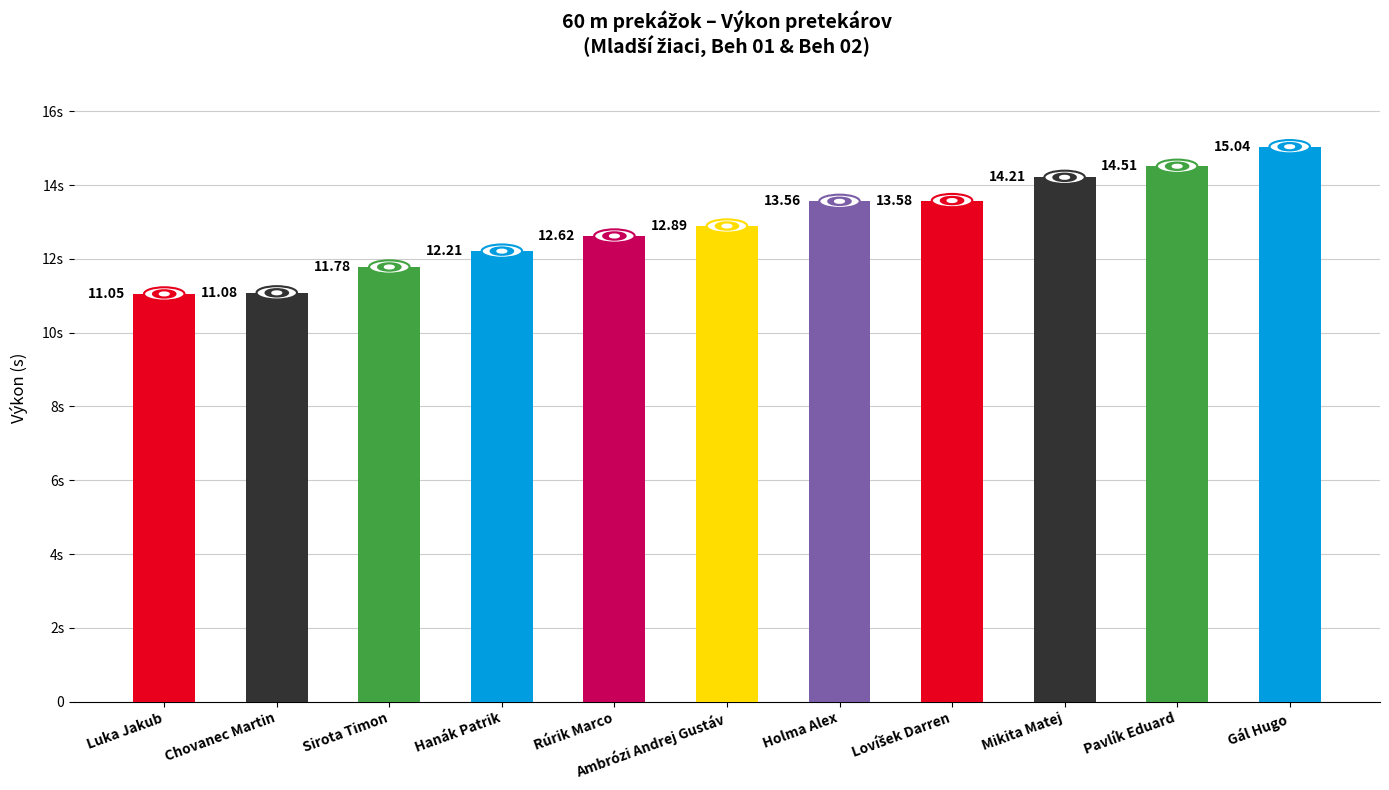

Reading left to right, extract all data points from this chart.

Luka Jakub=11.1	Chovanec Martin=11.1	Sirota Timon=11.8	Hanák Patrik=12.2	Rúrik Marco=12.6	Ambrózi Andrej Gustáv=12.9	Holma Alex=13.6	Lovíšek Darren=13.6	Mikita Matej=14.2	Pavlík Eduard=14.5	Gál Hugo=15.0